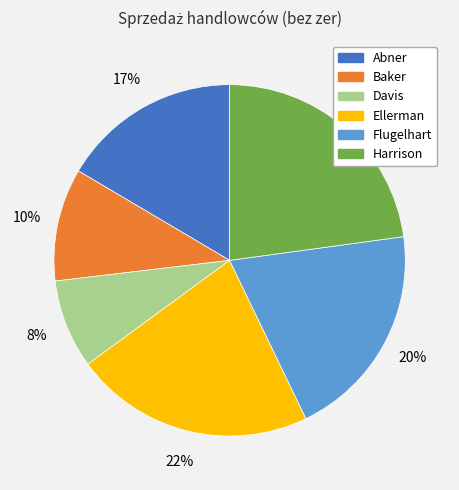

Which category has the biggest portion of the pie?

Harrison